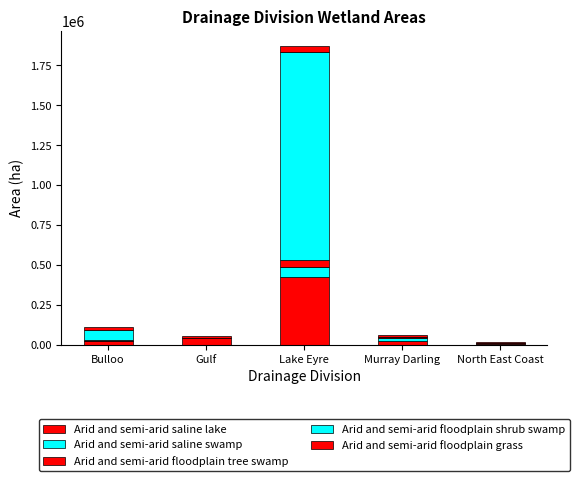

What is the total value across all series at Lake Eyre?

1872863